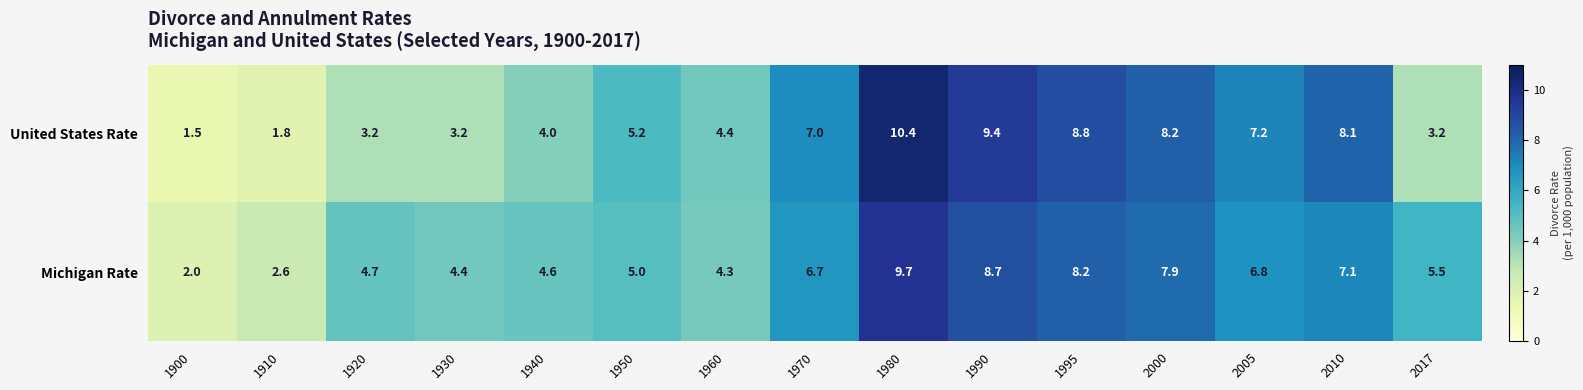

Which category has the lowest value across all series?

1900